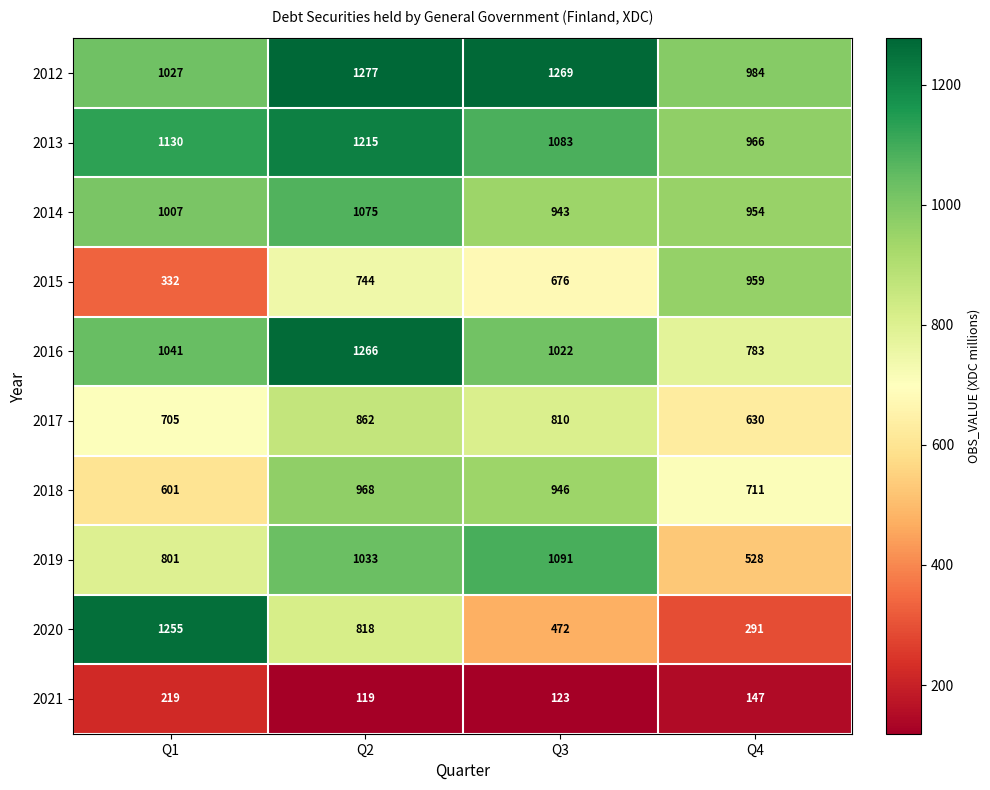

What is the sum of the 2017 values at Q2 and Q4?

1492